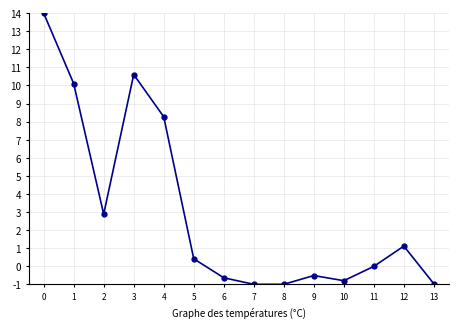

At which category does the data reach its first local peak?

3